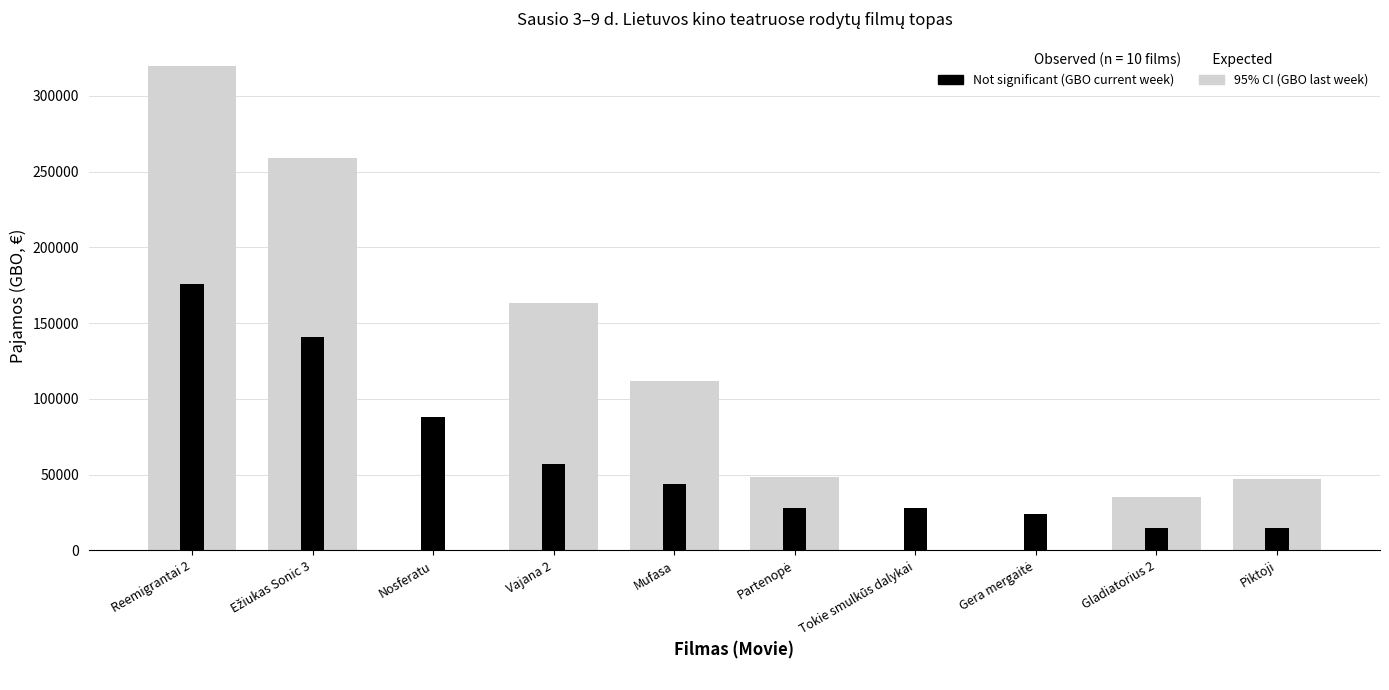

Between Vajana 2 and Gera mergaitė, which is larger?

Vajana 2